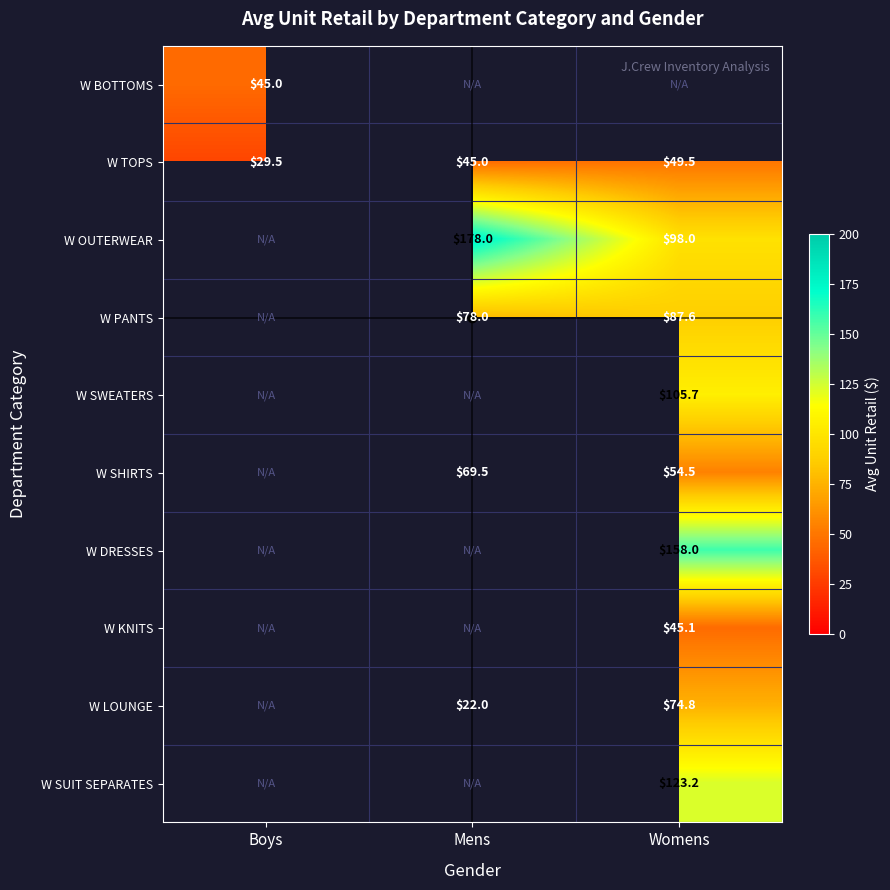

True or false: W TOPS has a value of 45.0 at Mens.

True